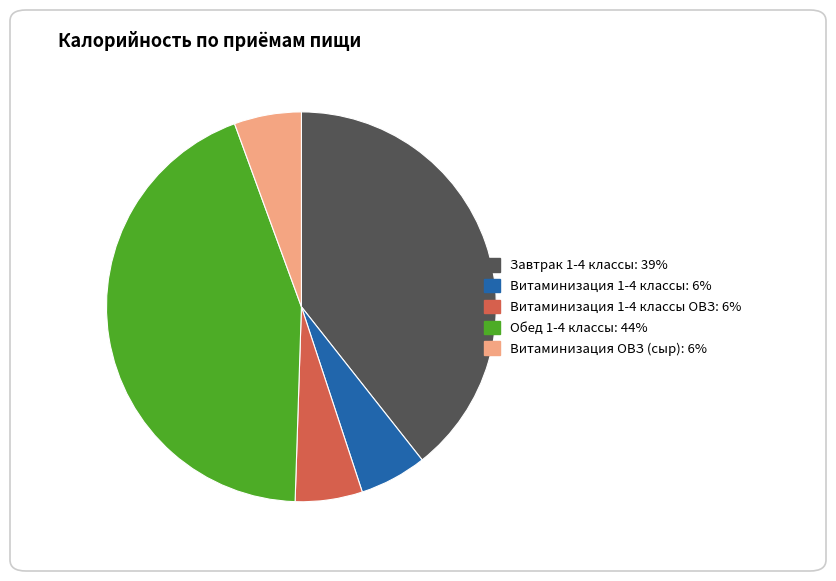

Does any single category account for the majority?

No